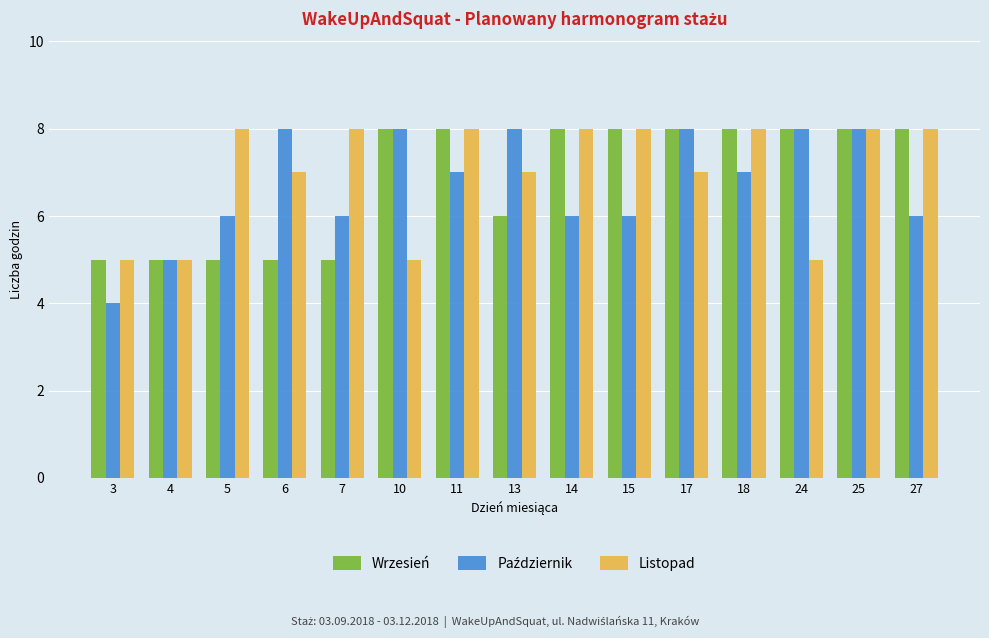

At which category is the sum across all series the highest?

25